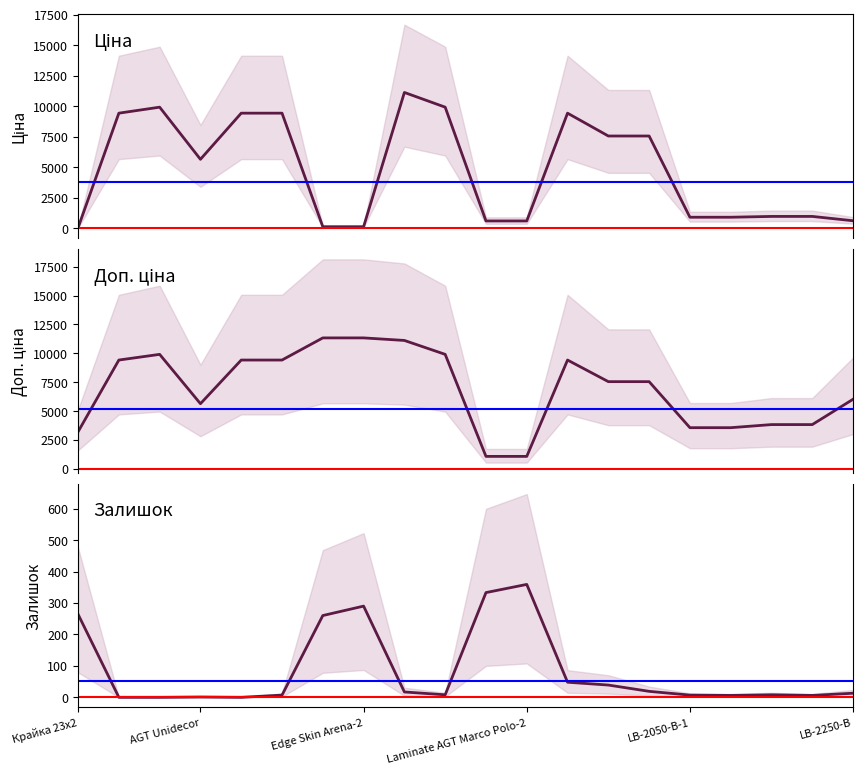

Is it true that Ціна equals 151.1 at Laminate AGT Marco Polo-2?

False